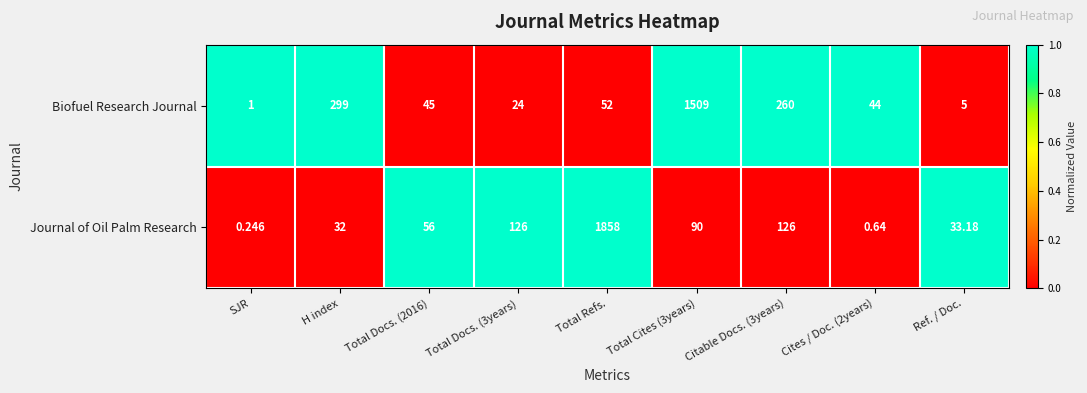

Which series changed the most between SJR and Ref. / Doc.?

Journal of Oil Palm Research